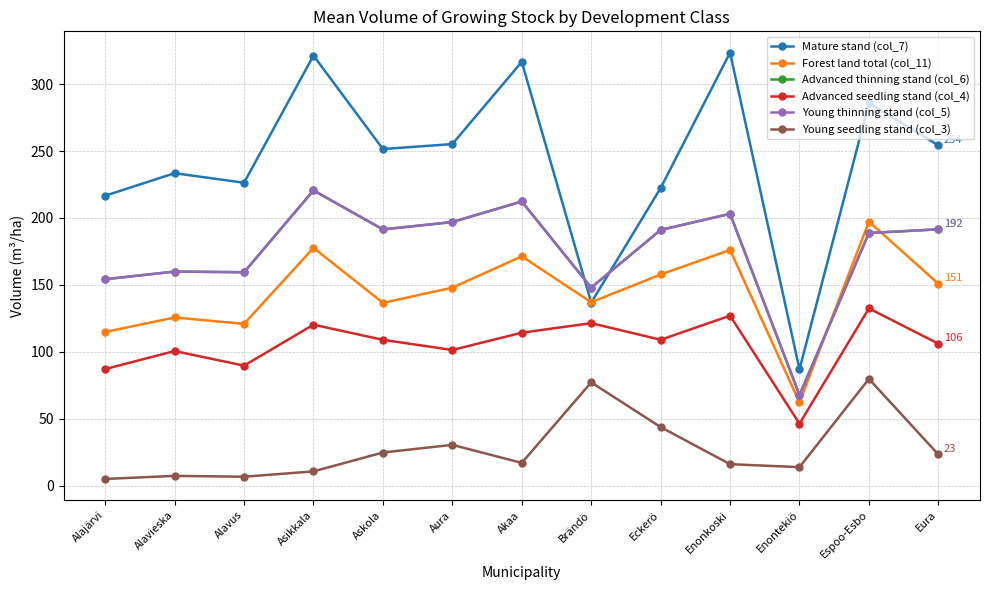

Reading left to right, list all the values displayed in this chart.

Mature stand (col_7): Alajärvi=216.6	Alavieska=233.4	Alavus=226.3	Asikkala=321.2	Askola=251.5	Aura=255.2	Akaa=316.6	Brändö=136.8	Eckerö=222.3	Enonkoski=323.4	Enontekiö=87.0	Espoo-Esbo=285.9	Eura=254.2
Forest land total (col_11): Alajärvi=114.9	Alavieska=125.7	Alavus=121.0	Asikkala=177.7	Askola=136.6	Aura=148.0	Akaa=171.4	Brändö=137.1	Eckerö=157.8	Enonkoski=176.2	Enontekiö=62.3	Espoo-Esbo=197.3	Eura=150.9
Advanced thinning stand (col_6): Alajärvi=154.3	Alavieska=160.0	Alavus=159.5	Asikkala=220.6	Askola=191.5	Aura=197.0	Akaa=212.3	Brändö=148.0	Eckerö=191.1	Enonkoski=203.1	Enontekiö=67.8	Espoo-Esbo=188.8	Eura=191.5
Advanced seedling stand (col_4): Alajärvi=87.2	Alavieska=100.7	Alavus=89.8	Asikkala=120.3	Askola=109.0	Aura=101.5	Akaa=114.3	Brändö=121.5	Eckerö=109.1	Enonkoski=127.1	Enontekiö=46.4	Espoo-Esbo=132.5	Eura=106.2
Young thinning stand (col_5): Alajärvi=154.3	Alavieska=160.0	Alavus=159.5	Asikkala=220.6	Askola=191.5	Aura=197.0	Akaa=212.3	Brändö=148.0	Eckerö=191.1	Enonkoski=203.1	Enontekiö=67.8	Espoo-Esbo=188.8	Eura=191.5
Young seedling stand (col_3): Alajärvi=5.2	Alavieska=7.5	Alavus=6.8	Asikkala=10.8	Askola=24.9	Aura=30.6	Akaa=17.2	Brändö=77.3	Eckerö=43.9	Enonkoski=16.2	Enontekiö=14.0	Espoo-Esbo=79.8	Eura=23.4